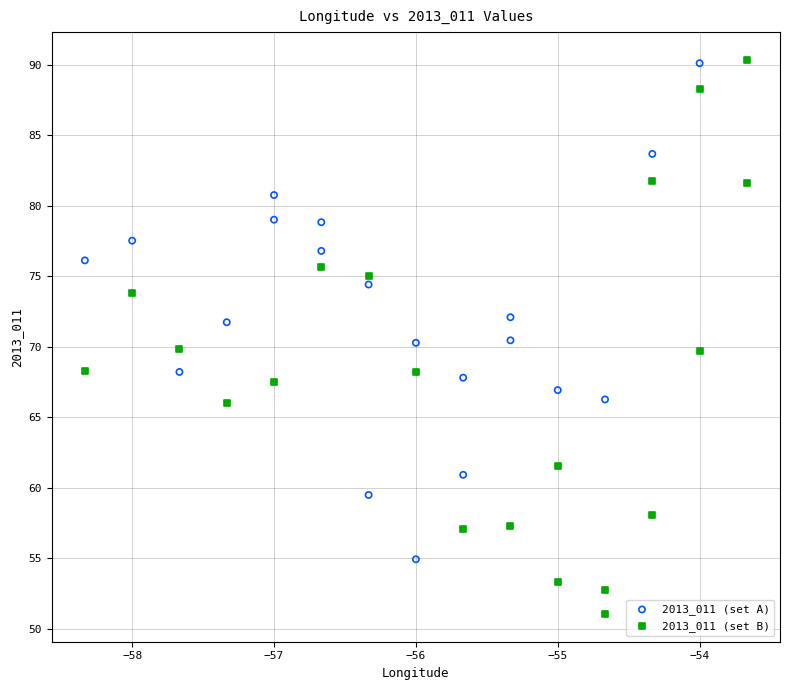

Which series has the largest Y range (max minus min)?

2013_011 (set B)